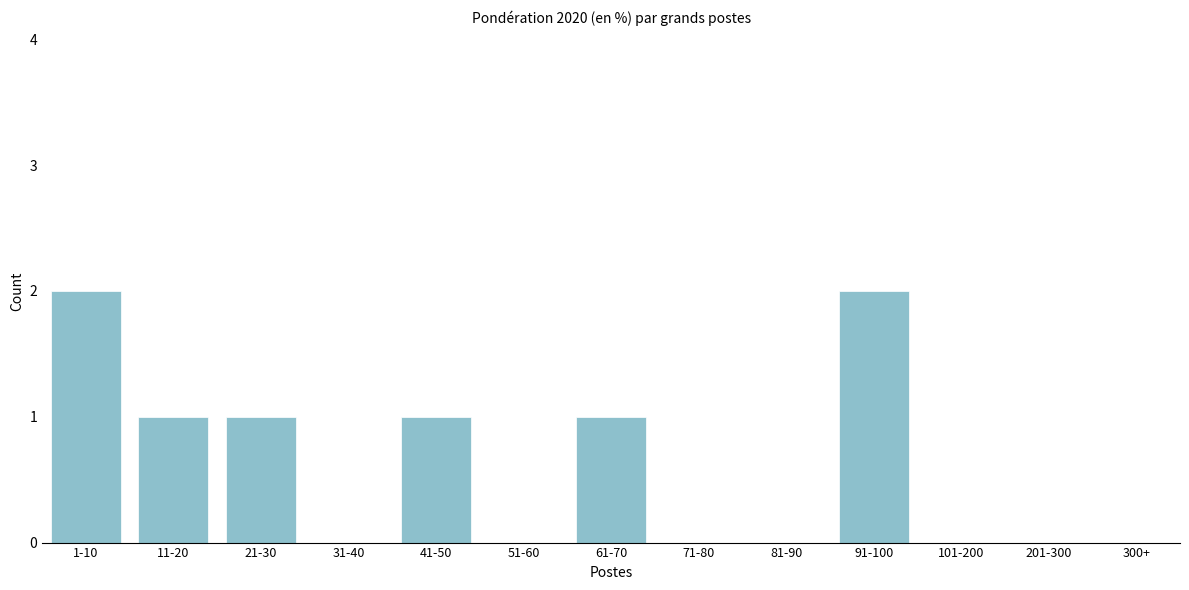

Reading left to right, what are all the values shown in this chart?

1-10=2	11-20=1	21-30=1	31-40=0	41-50=1	51-60=0	61-70=1	71-80=0	81-90=0	91-100=2	101-200=0	201-300=0	300+=0